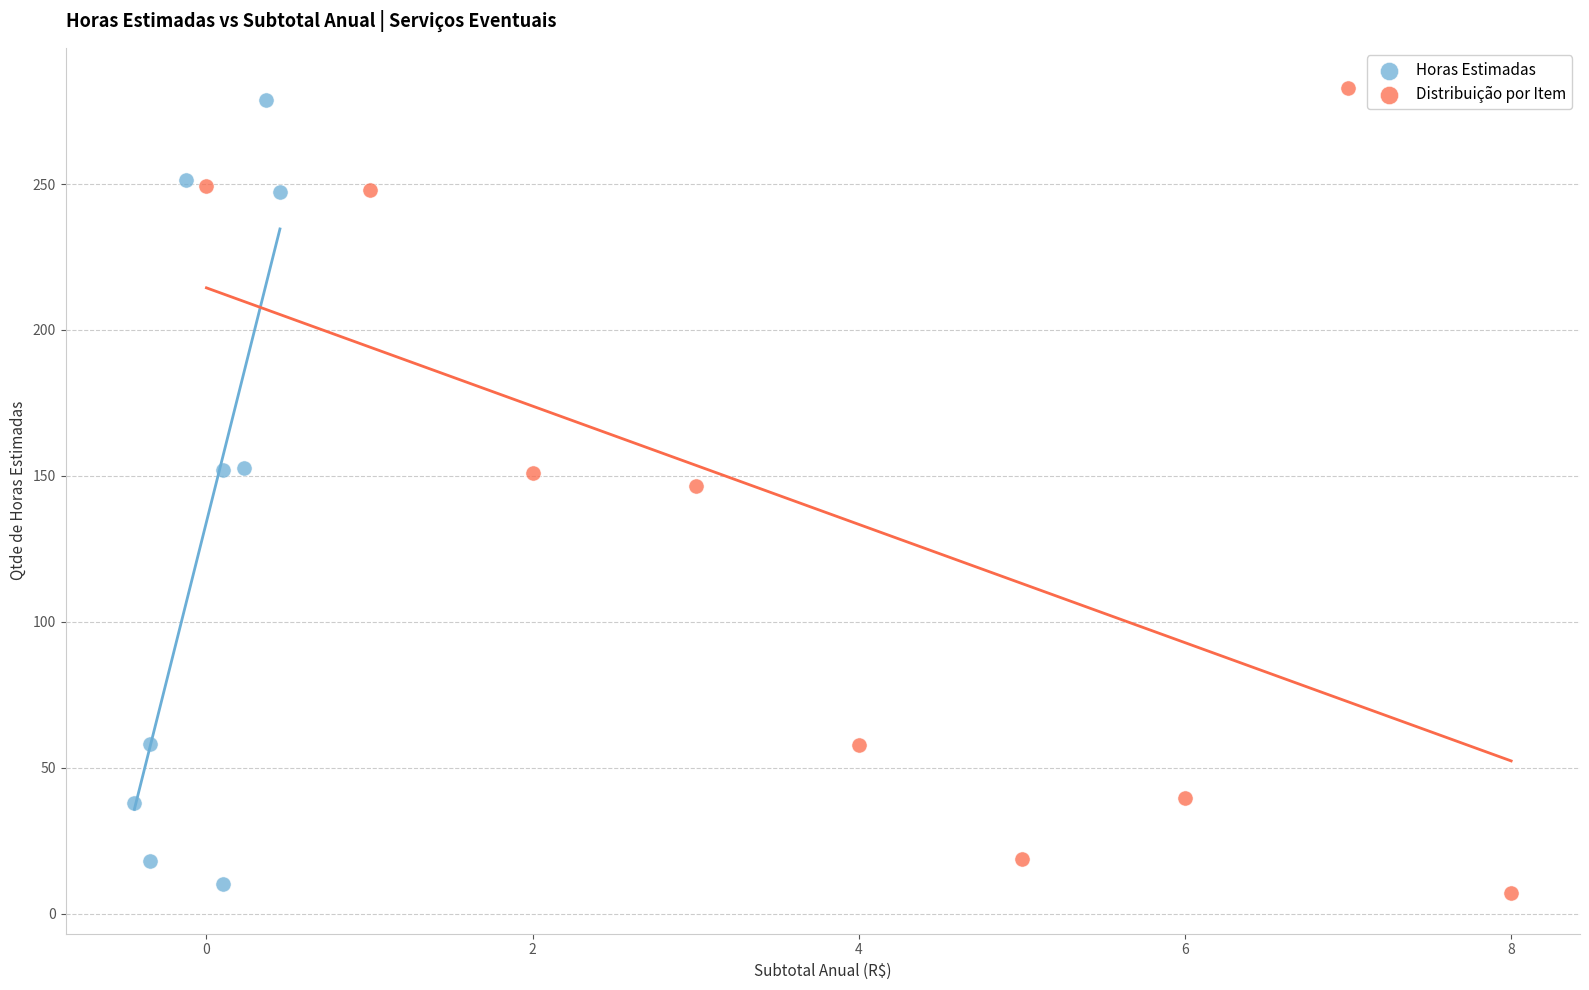

Which series has the widest spread of Y values?

Distribuição por Item